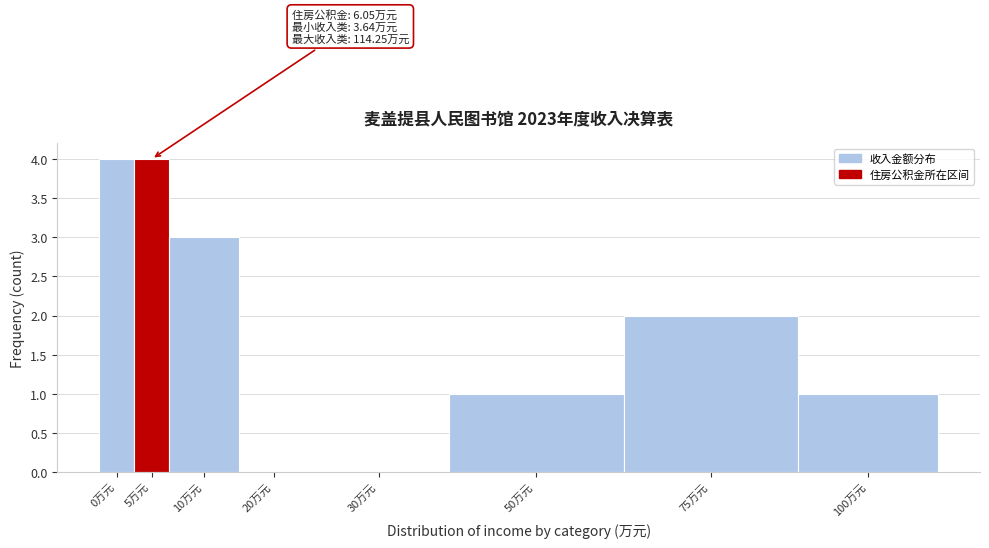

Reading left to right, list all the values displayed in this chart.

0万元=4	5万元=4	10万元=3	20万元=0	30万元=0	50万元=1	75万元=2	100万元=1